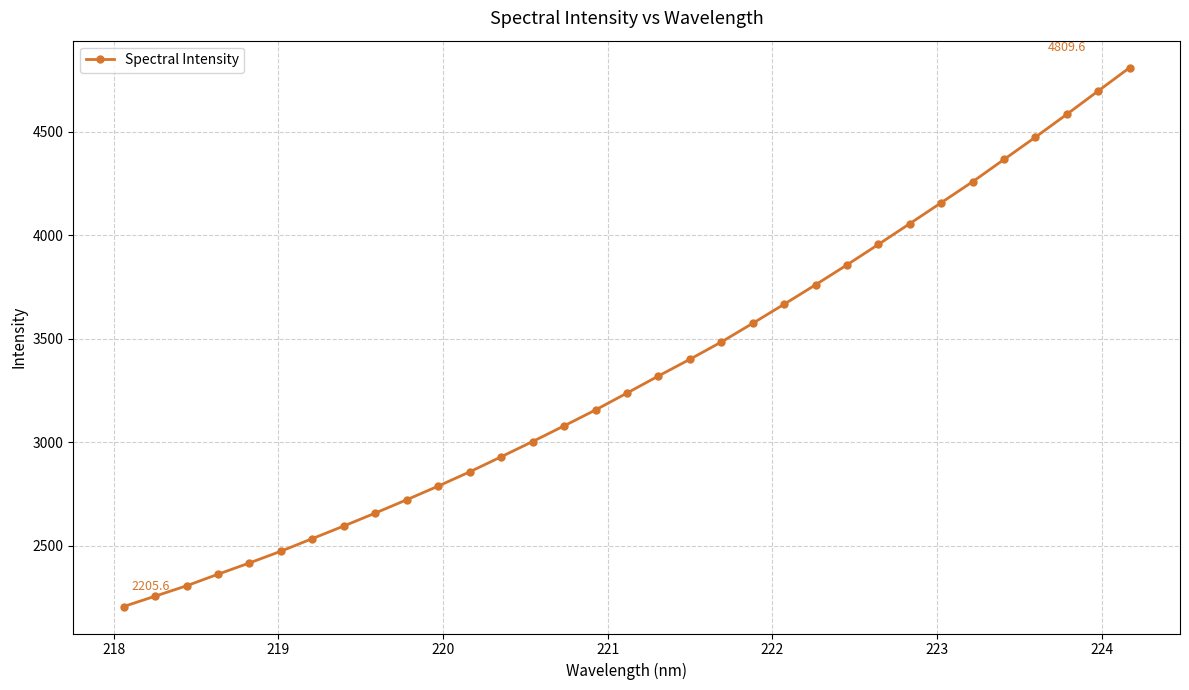

What is the greatest value displayed?

4809.6